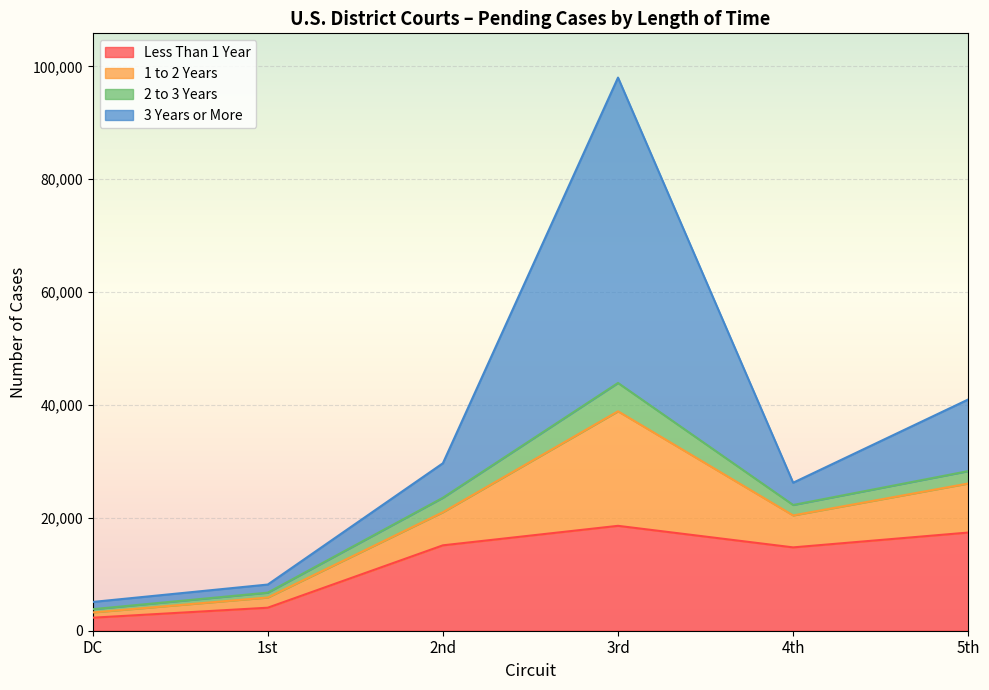

What is the sum of all 1 to 2 Years values?

44196